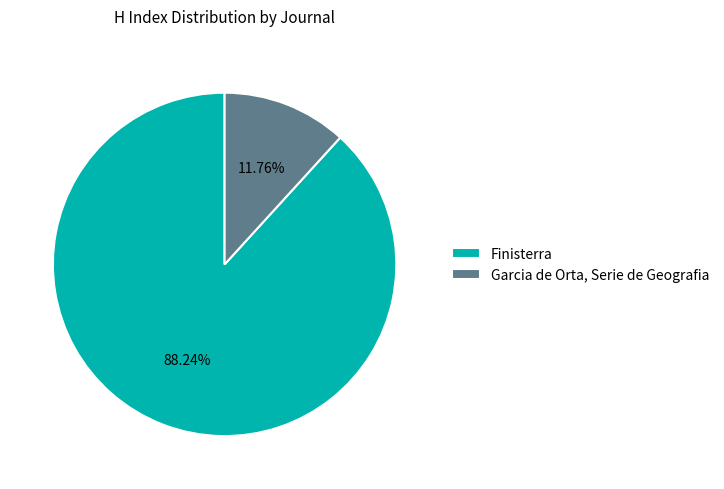

Does Finisterra account for over 50% of the chart?

Yes